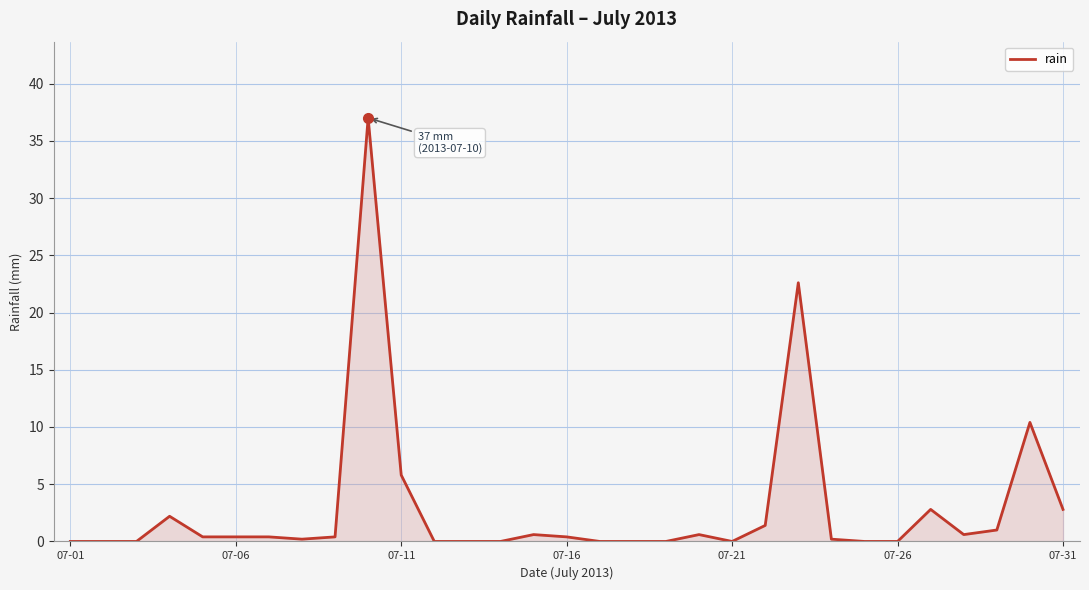

What is the greatest value displayed?

37.0